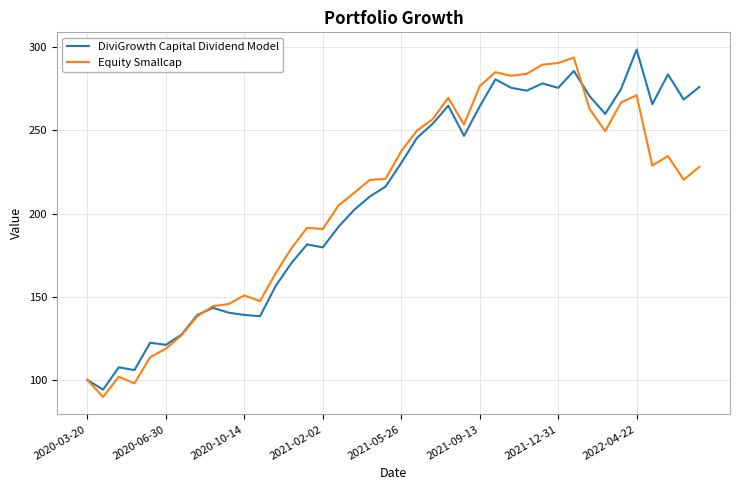

What is the minimum value shown in the chart?

89.8